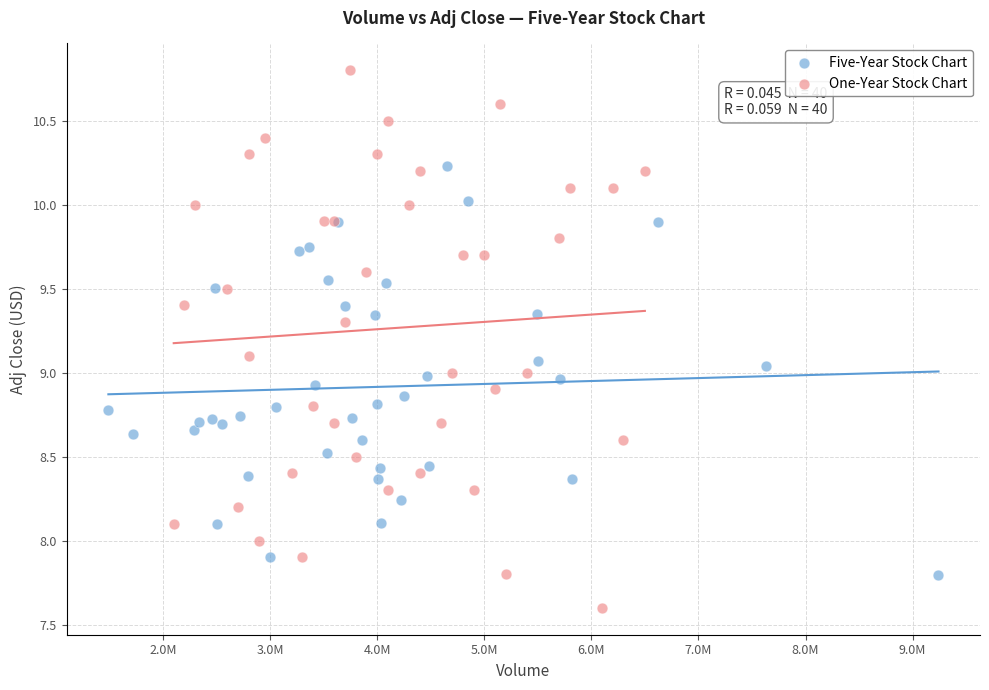

Which series has the largest Y range (max minus min)?

One-Year Stock Chart